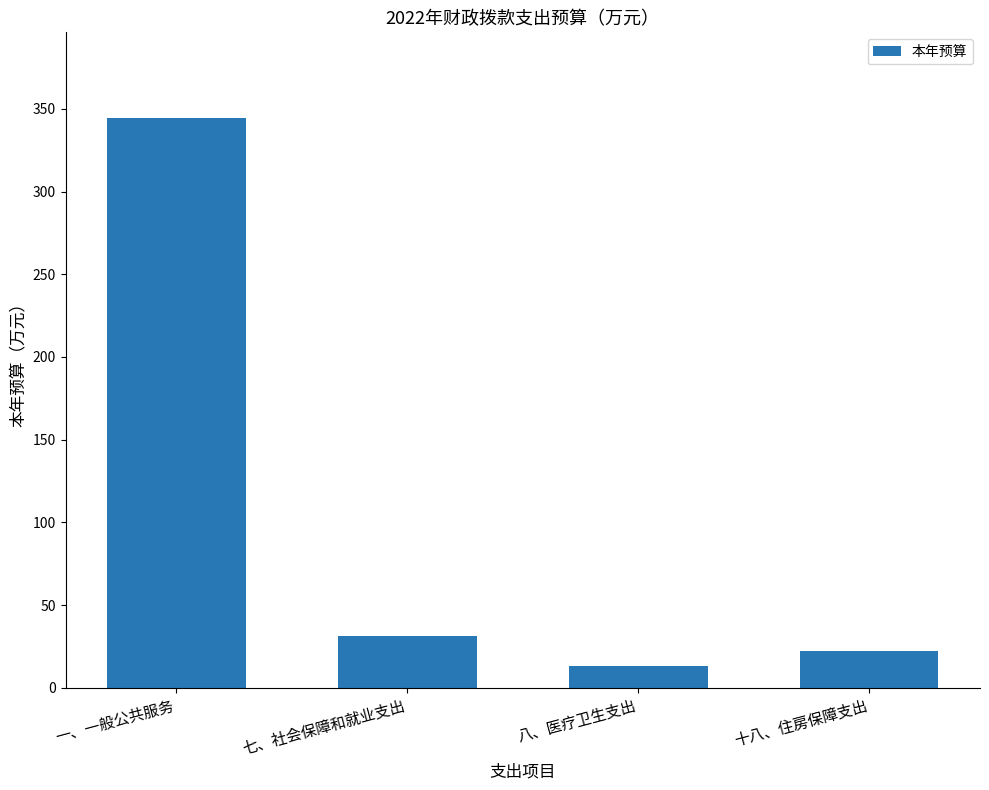

What is the sum of the values at 一、一般公共服务 and 八、医疗卫生支出?

357.6